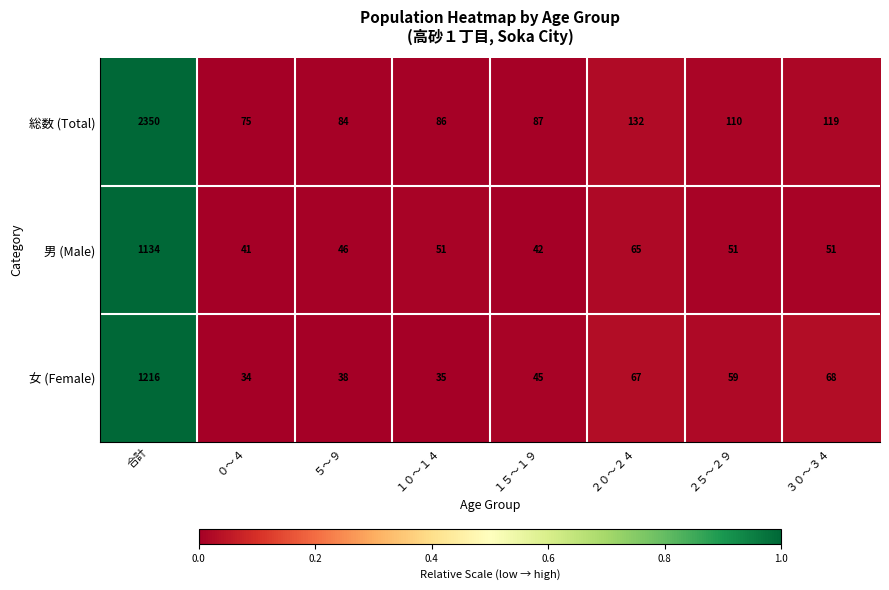

What is the total value across all series at ５～９?

168